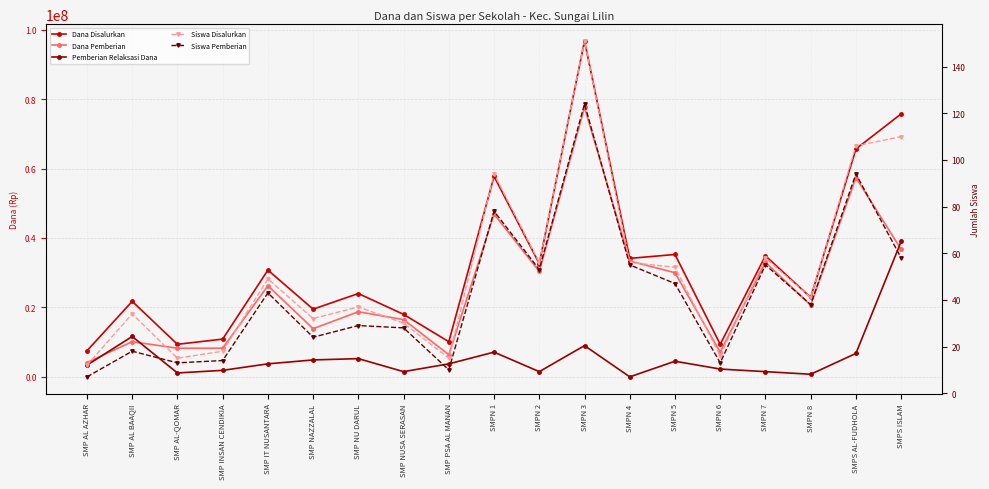

What is the total value across all series at SMPN 4?

67500111